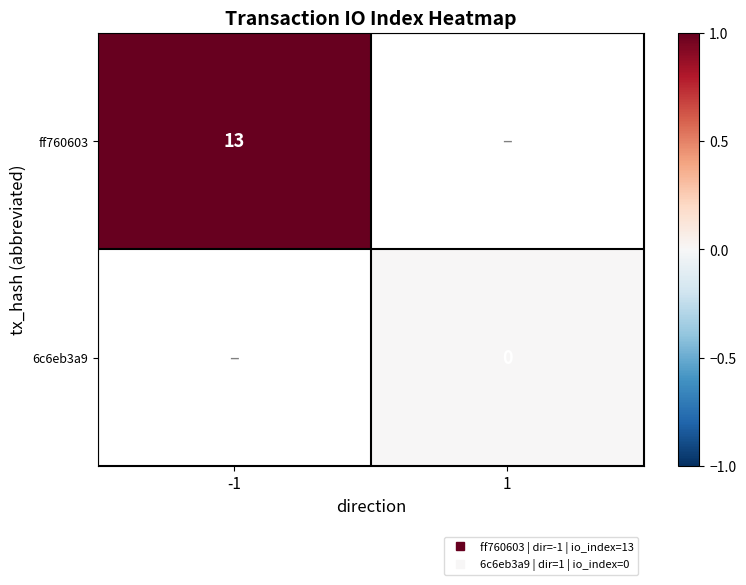

At 1, list the series in order from largest to smallest.

ff760603, 6c6eb3a9